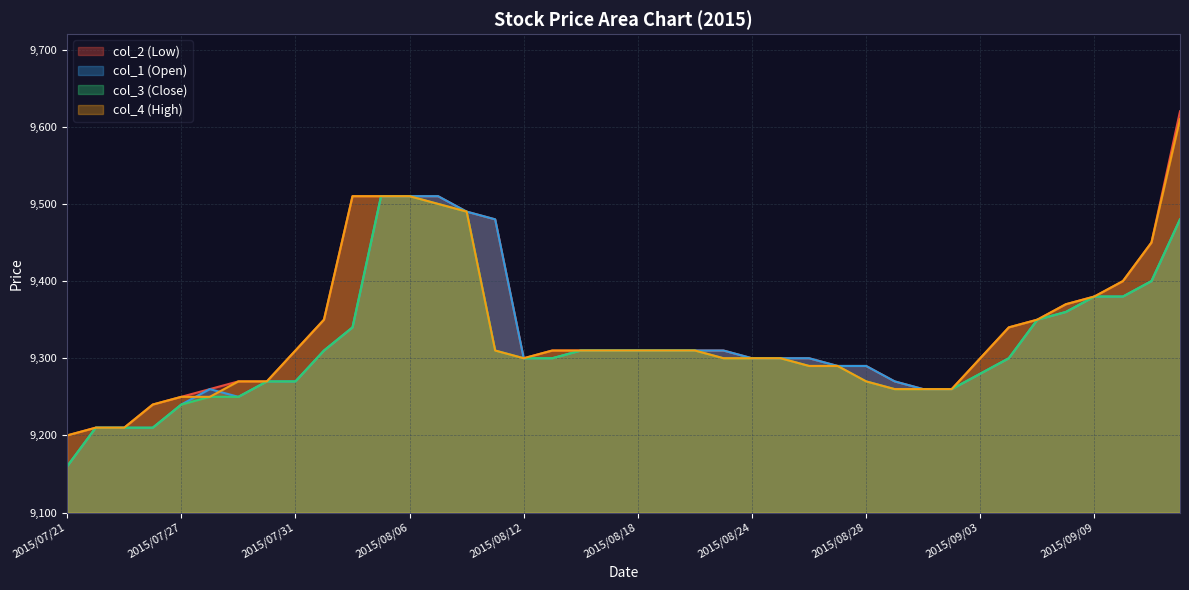

In col_3, how many points are lower than both neighbors (excluding endpoints)?

1